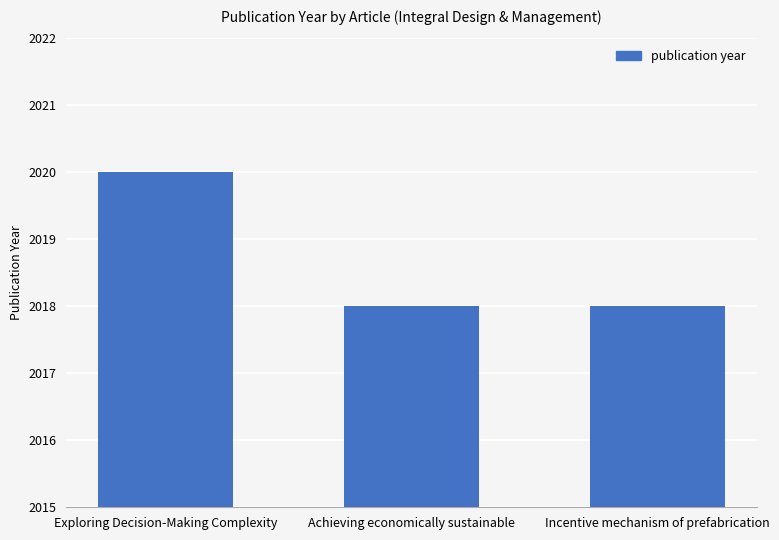

What is the ratio of the value at Incentive mechanism of prefabrication to the value at Achieving economically sustainable?

1.0